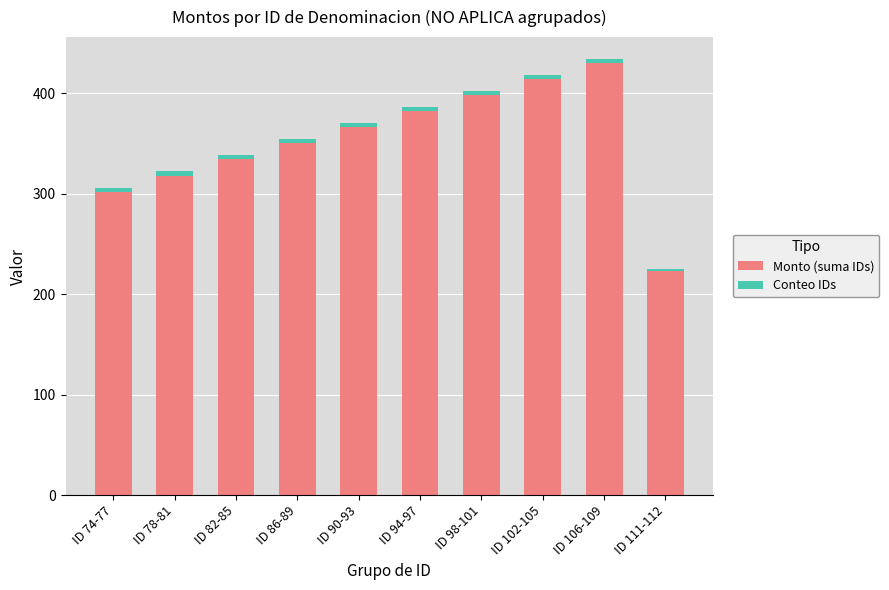

What is the average value of the Monto (suma IDs) series?

352